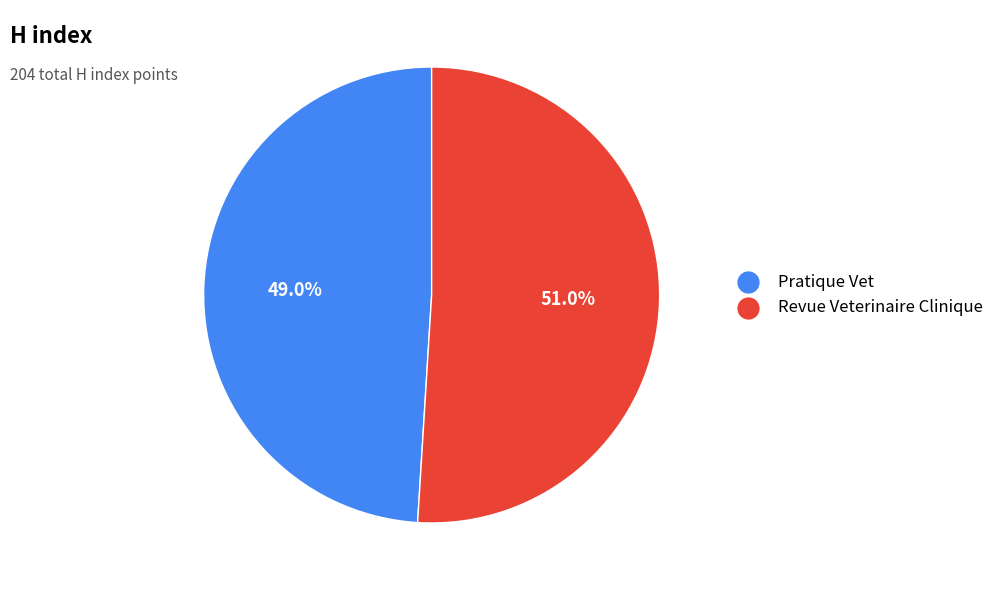

True or false: Revue Veterinaire Clinique accounts for 51% of the total.

True